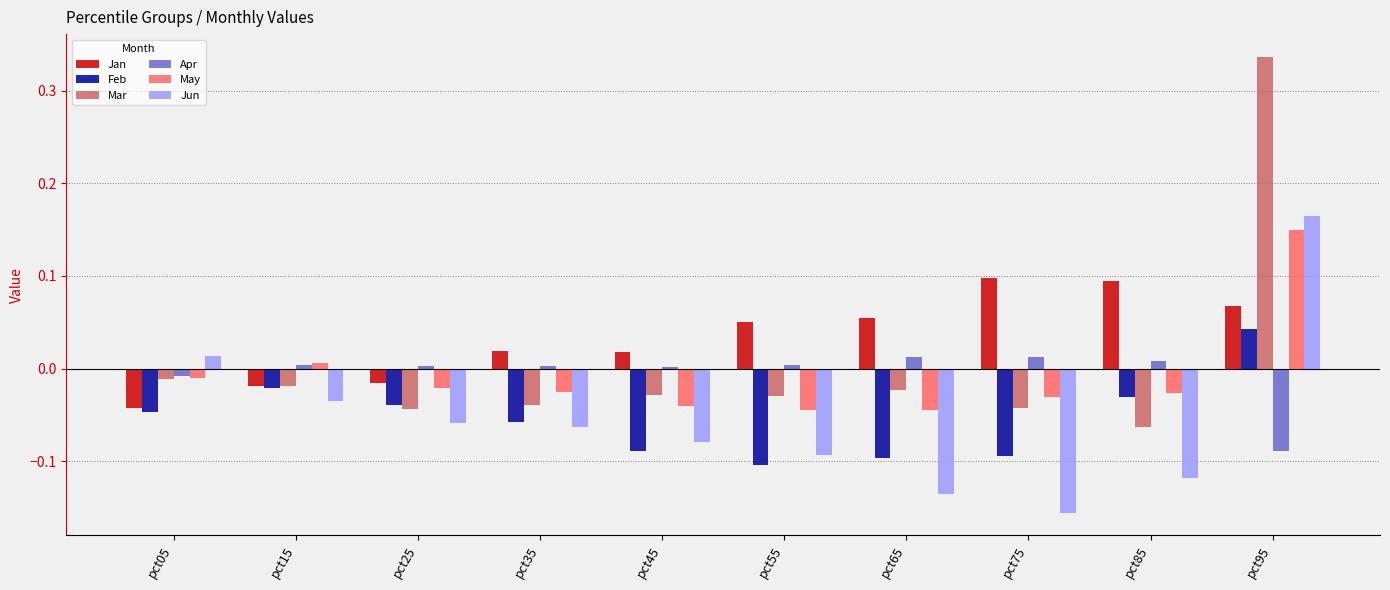

What is the difference between the Mar values at pct95 and pct45?

0.4